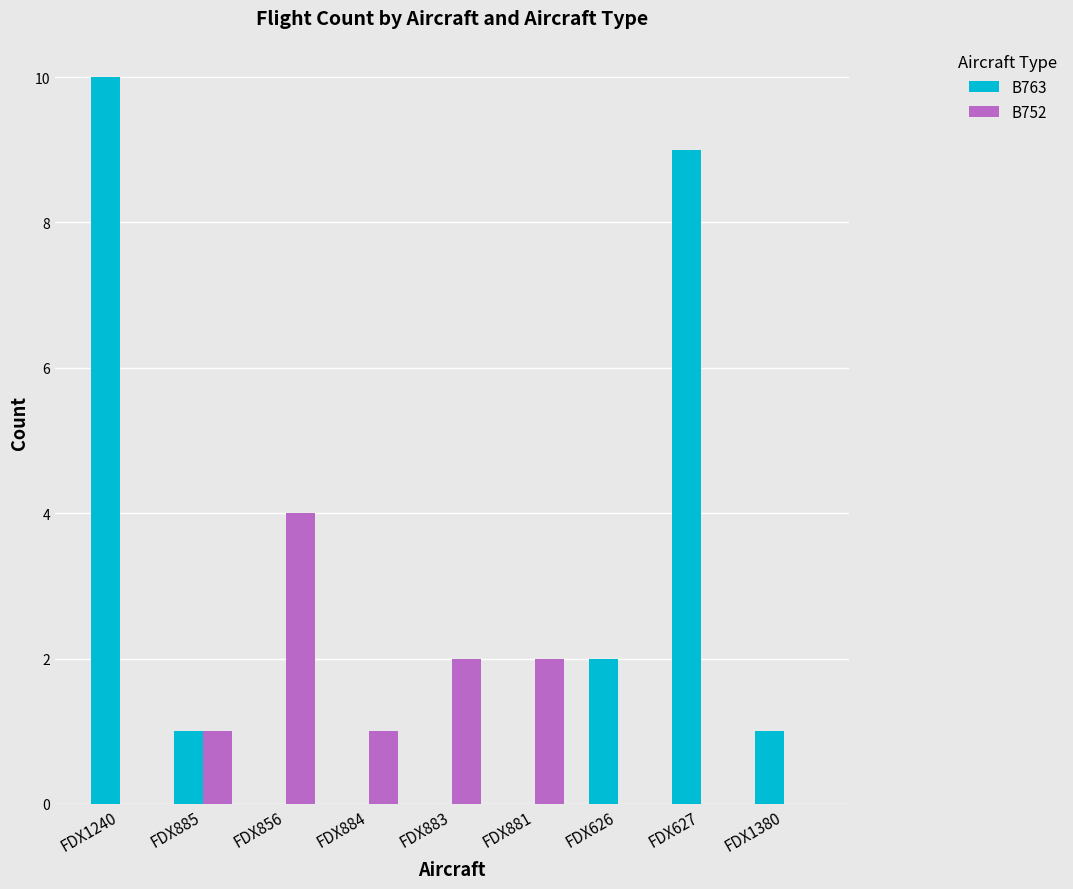

What are all the series names shown in the legend?

B763, B752